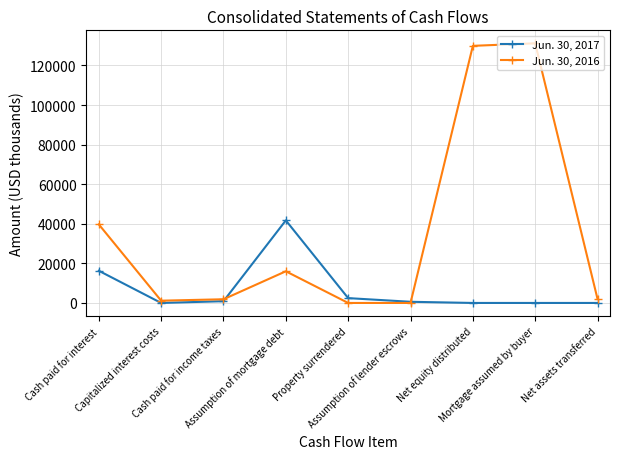

How many data points does each series have?

9